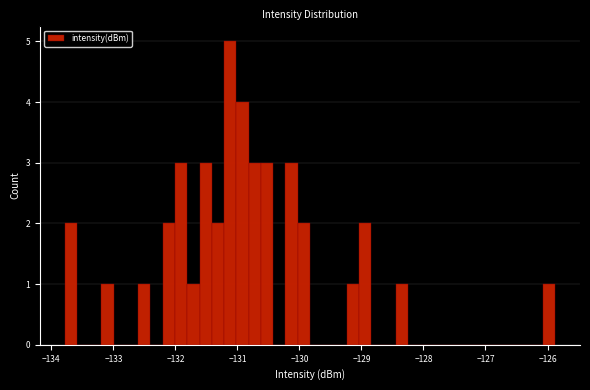

Around what value on the x-axis is the tallest bar? Give the approximate position of its centre, as read against the axis.

-131.1